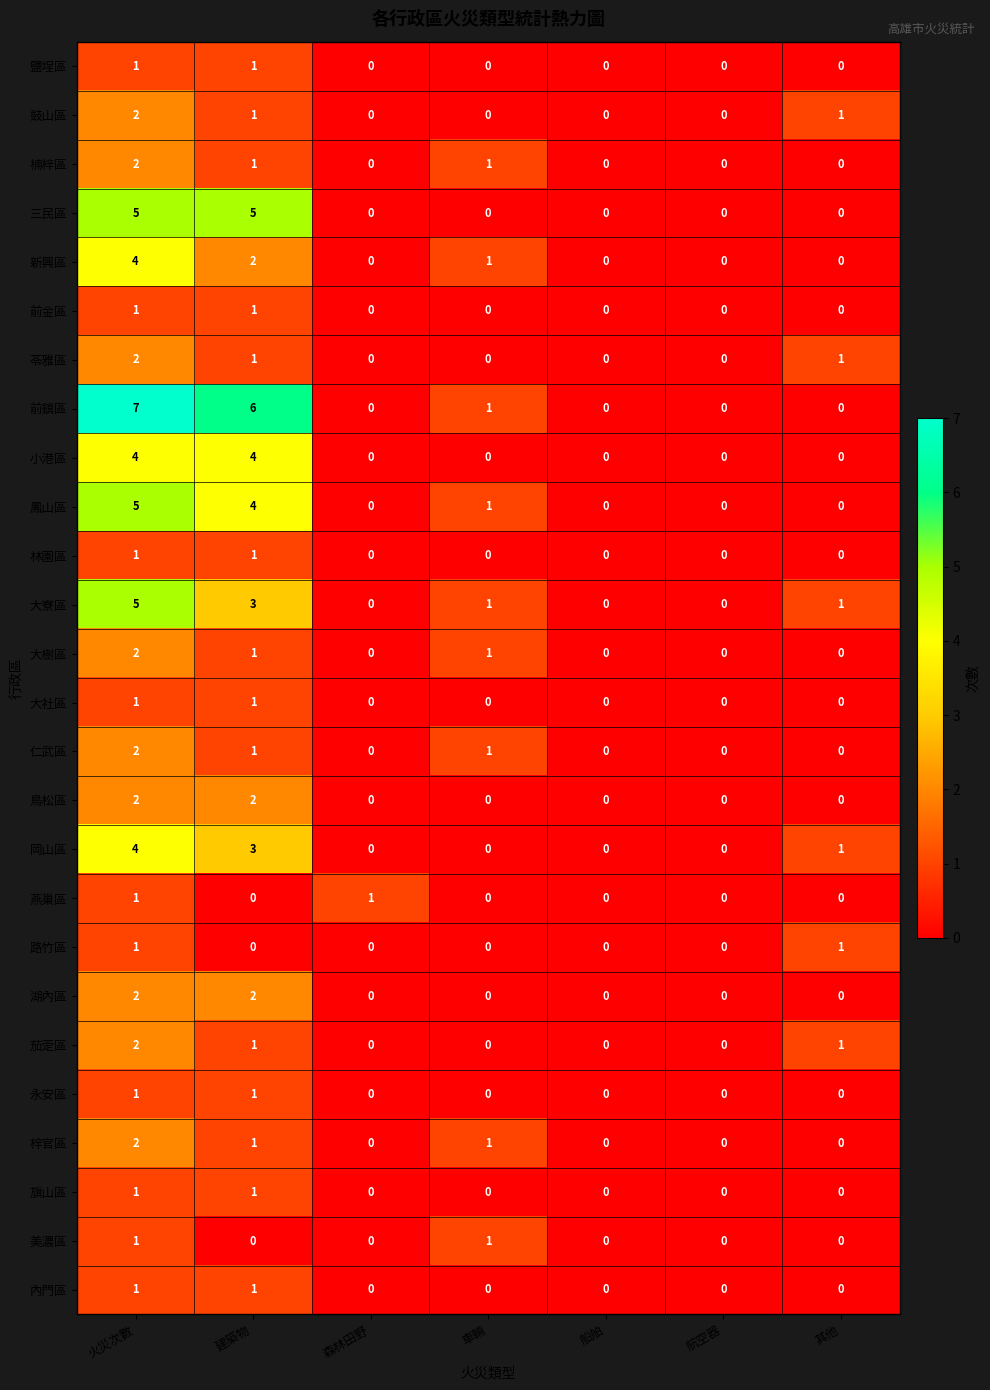

At which category is the sum across all series the highest?

火災次數